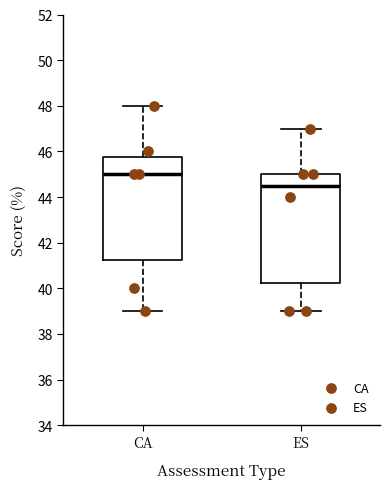

Where is the upper edge of the box for CA on the y-axis? The values are not printed on the chart, so give them approximately, as read against the axis.

45.8